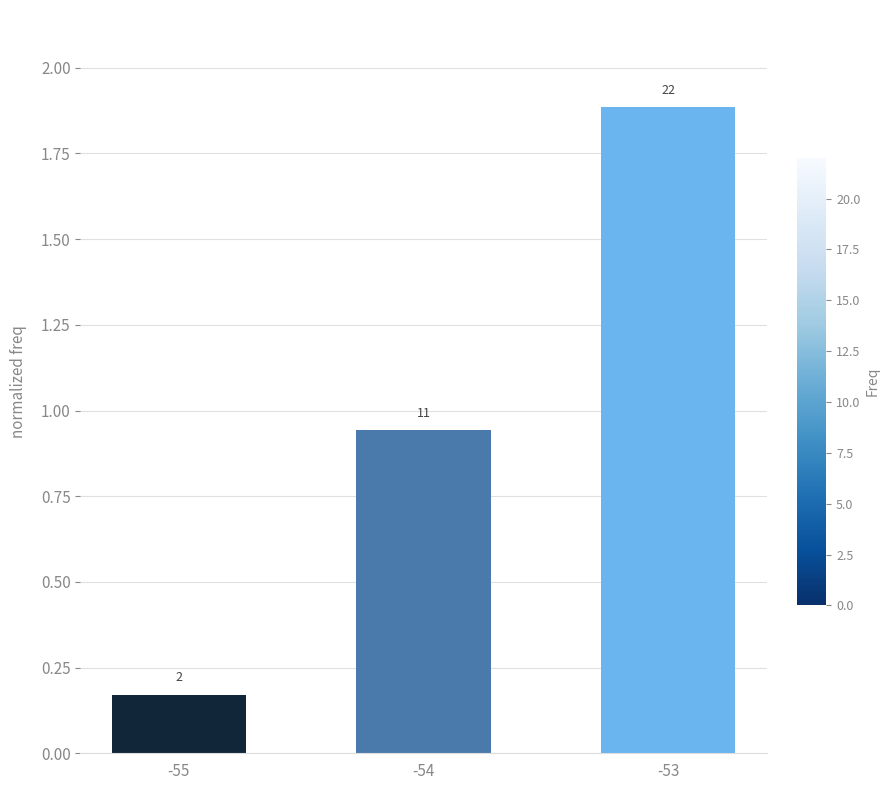

How many bars are there in total?

3